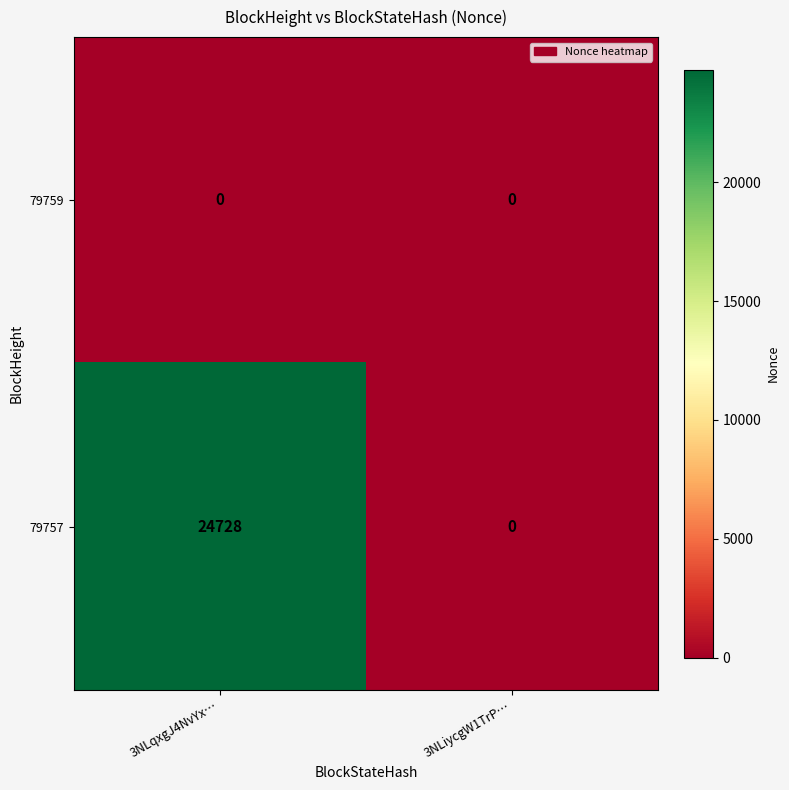

Reading left to right, transcribe all the data shown in this chart.

79759: 3NLqxgJ4NvYx…=0	3NLiycgW1TrP…=0
79757: 3NLqxgJ4NvYx…=24728	3NLiycgW1TrP…=0